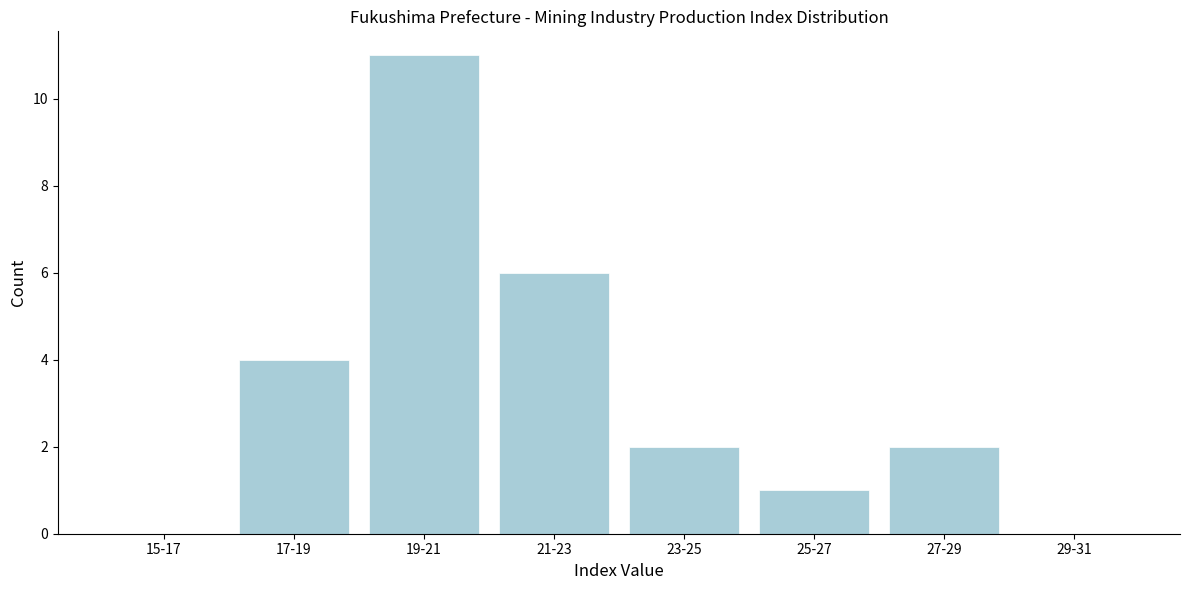

Reading right to left, what are all the values shown in this chart?

29-31=0	27-29=2	25-27=1	23-25=2	21-23=6	19-21=11	17-19=4	15-17=0